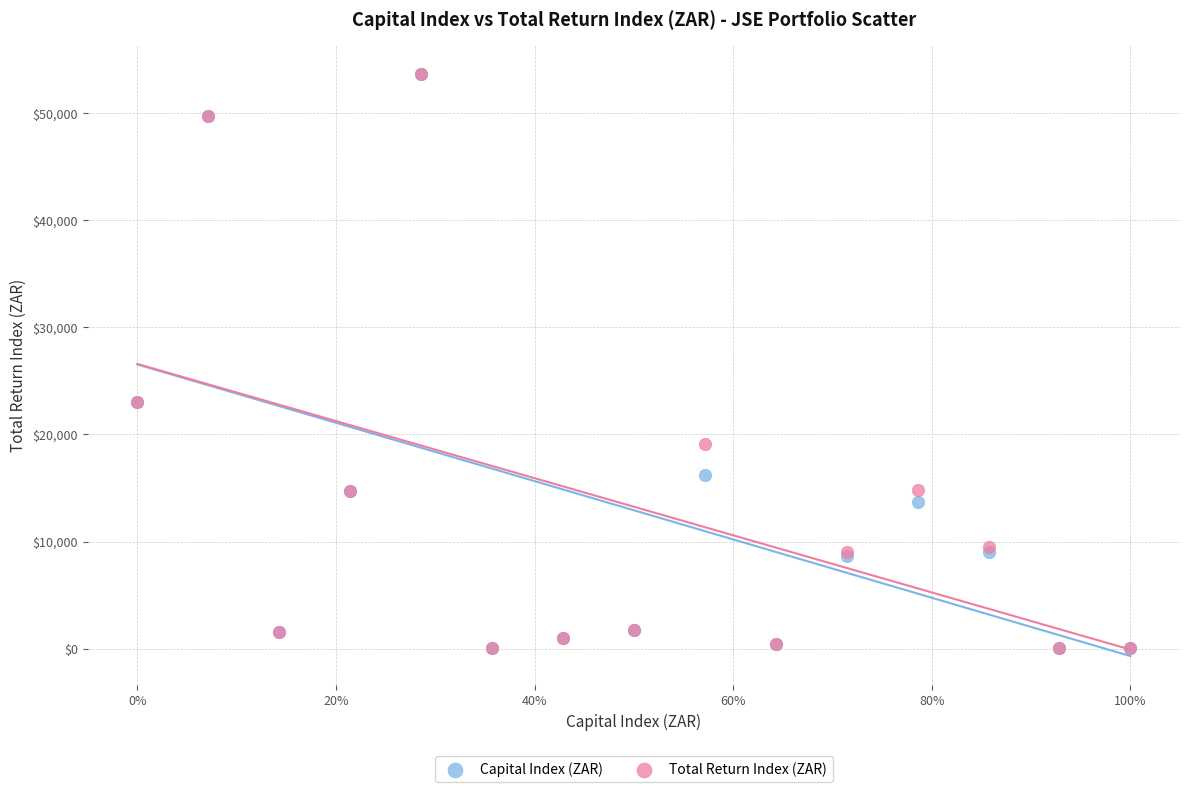

What are all the series names shown in the legend?

Capital Index (ZAR), Total Return Index (ZAR)